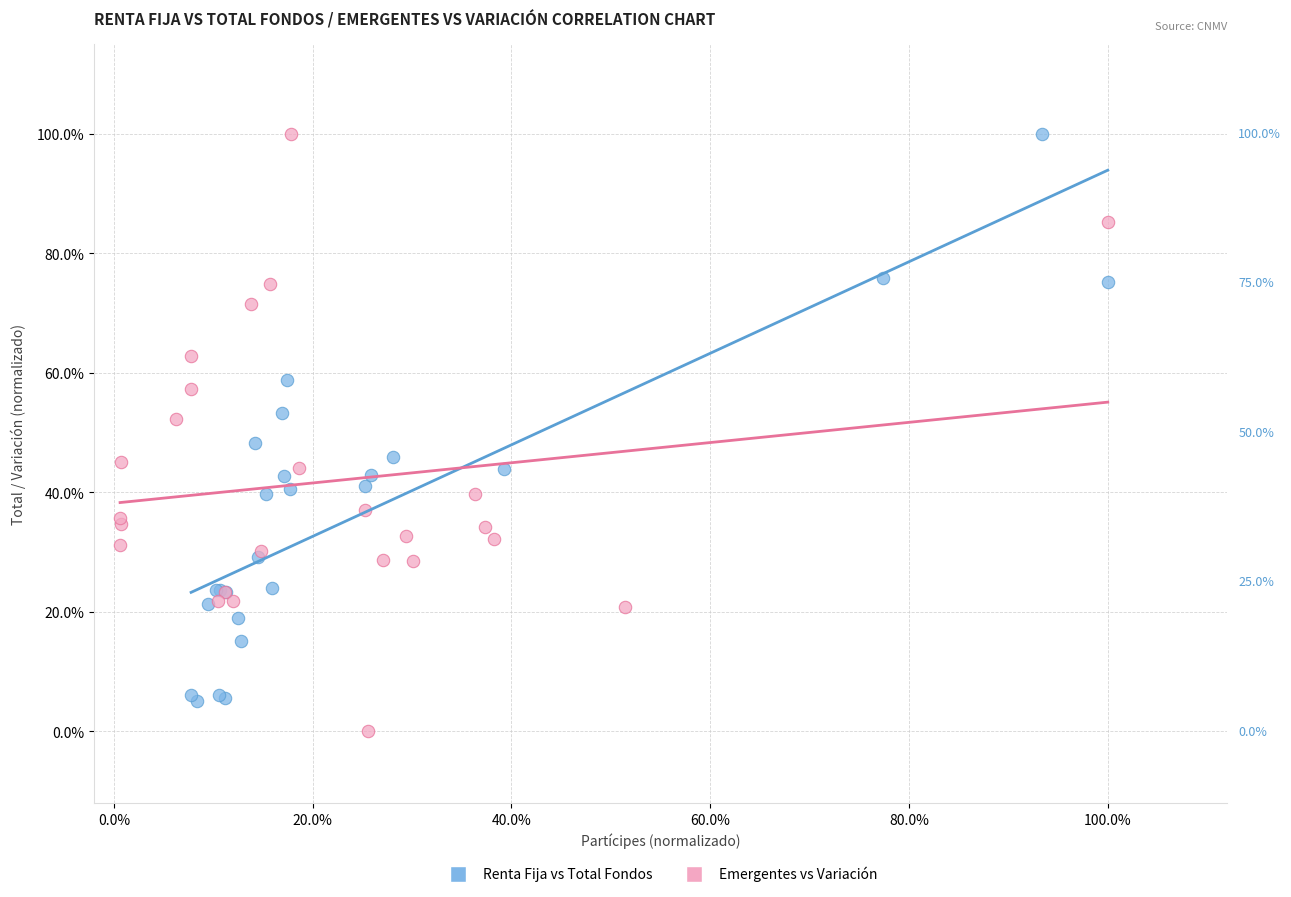

What are all the series names shown in the legend?

Renta Fija vs Total Fondos, Emergentes vs Variación